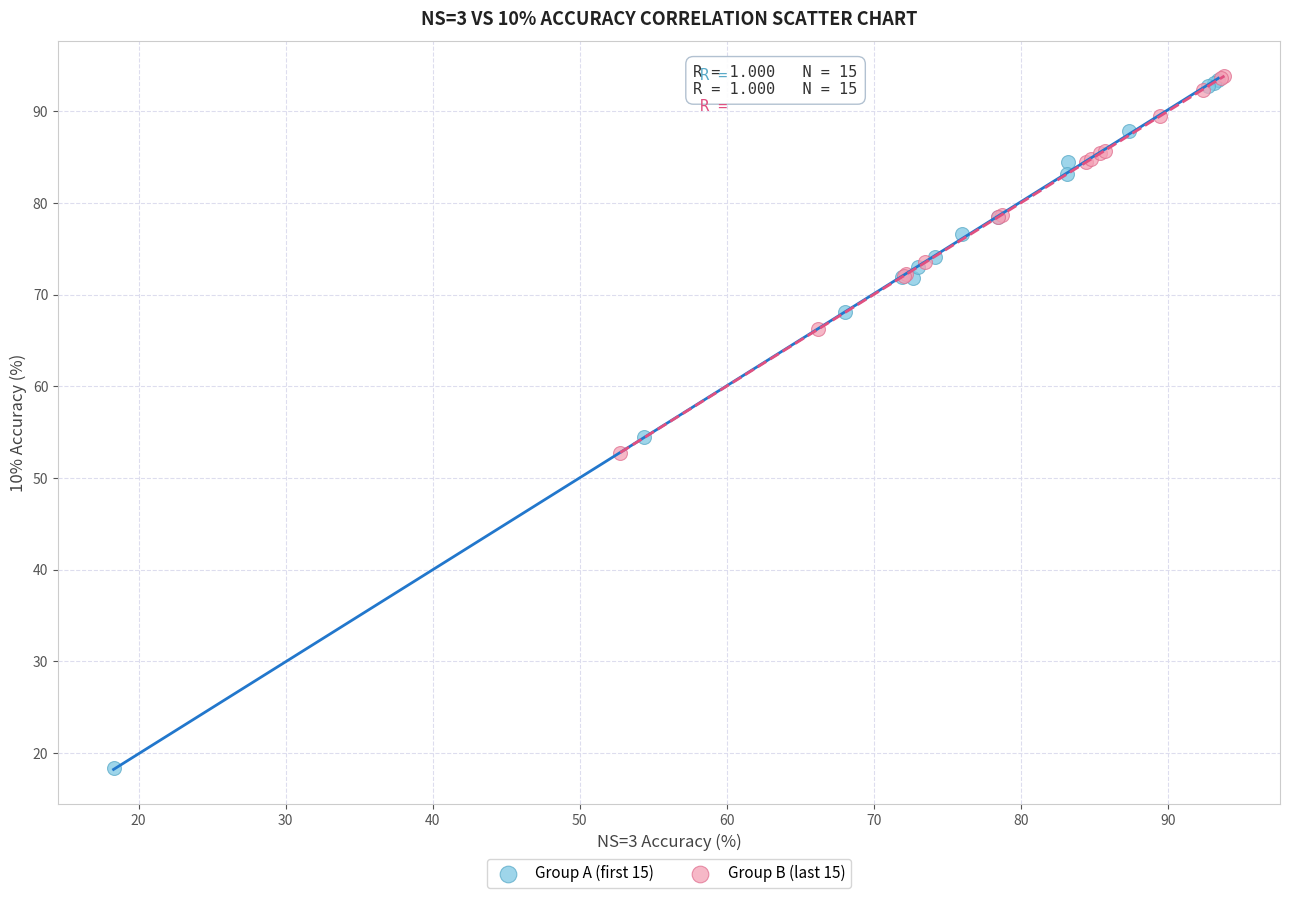

Which series reaches the minimum Y coordinate?

Group A (first 15)